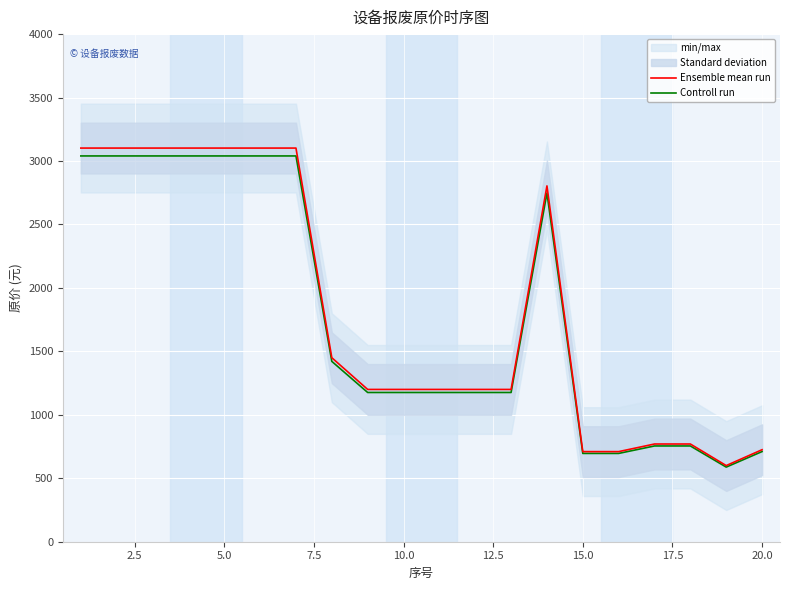

How many lines are shown in the chart?

2